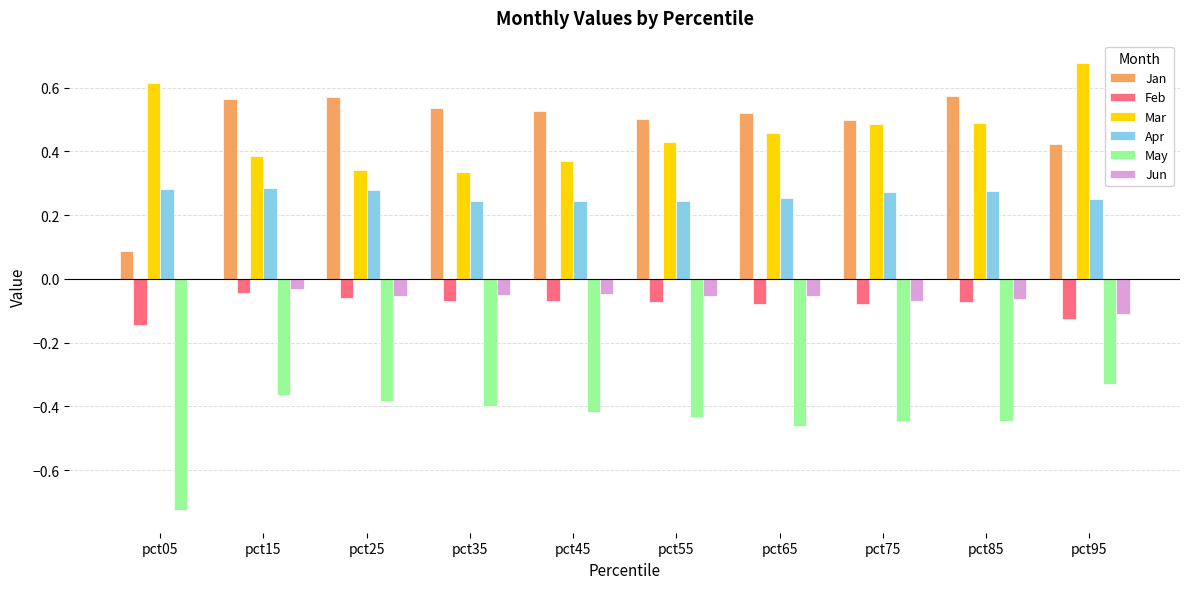

Between pct05 and pct65, which series saw the biggest shift?

Jan